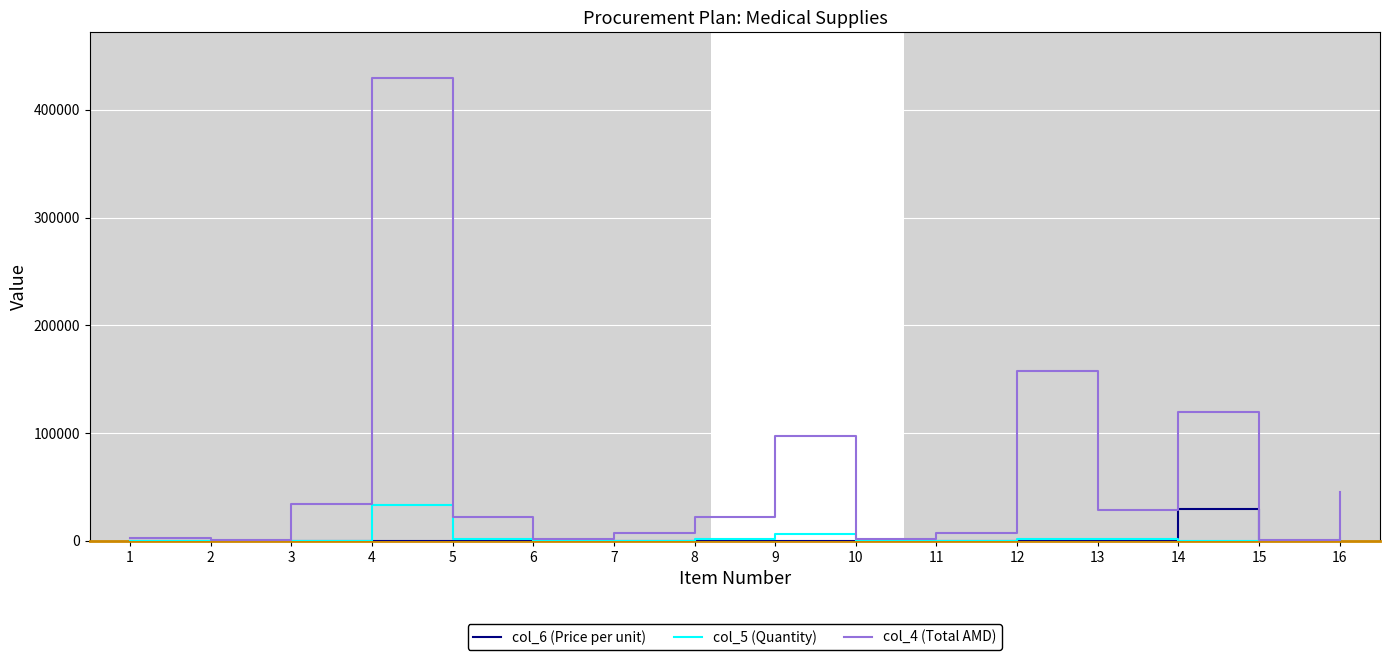

What is the sum of all col_5 (Quantity) values?

49718